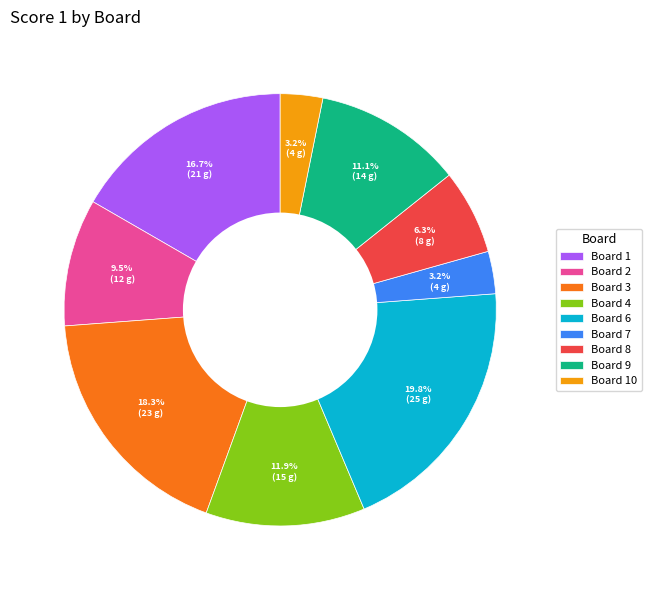

Approximately how many times larger is the value at Board 10 compared to Board 4?

0.3